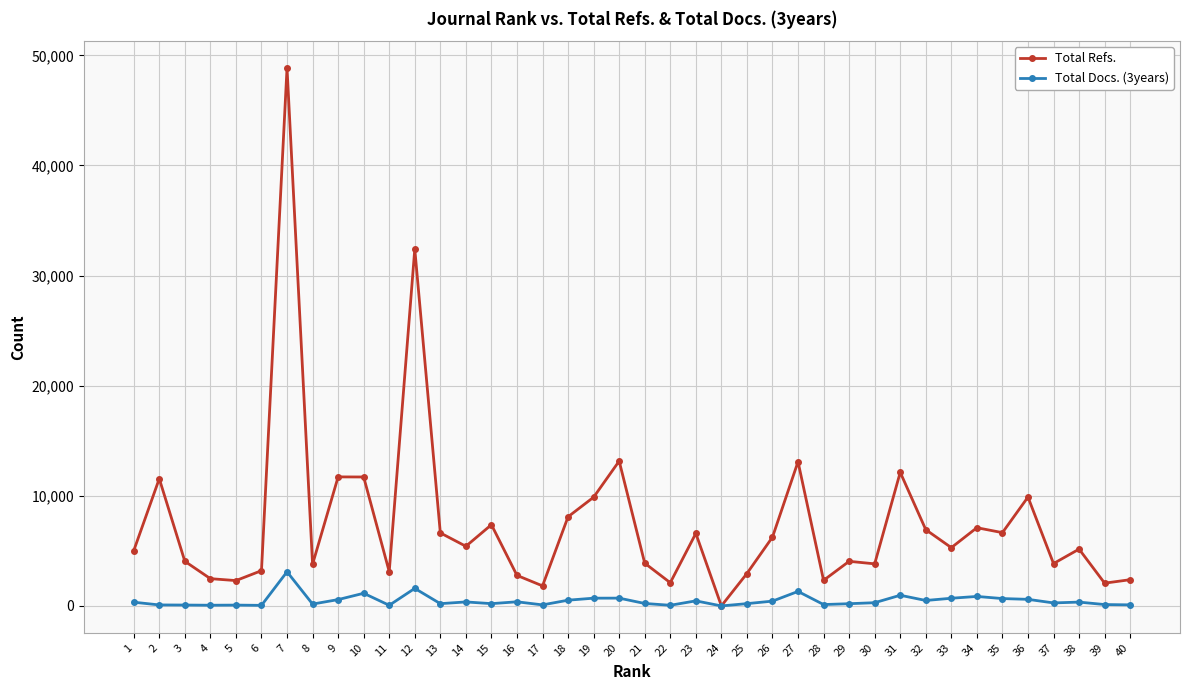

Which series has the widest spread of values?

Total Refs.